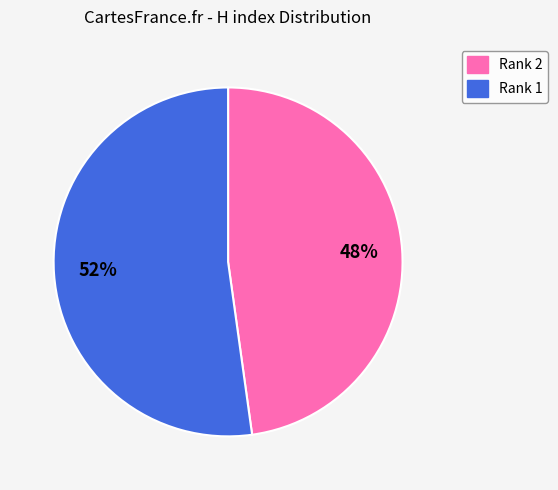

Do Rank 1 and Rank 2 together represent more than half of the pie?

Yes